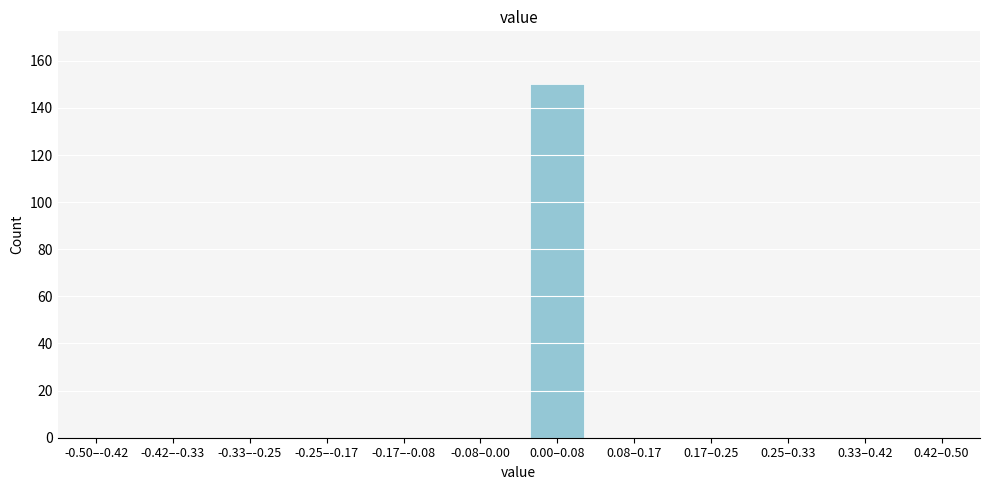

Reading left to right, extract all data points from this chart.

-0.50–-0.42=0	-0.42–-0.33=0	-0.33–-0.25=0	-0.25–-0.17=0	-0.17–-0.08=0	-0.08–0.00=0	0.00–0.08=150	0.08–0.17=0	0.17–0.25=0	0.25–0.33=0	0.33–0.42=0	0.42–0.50=0